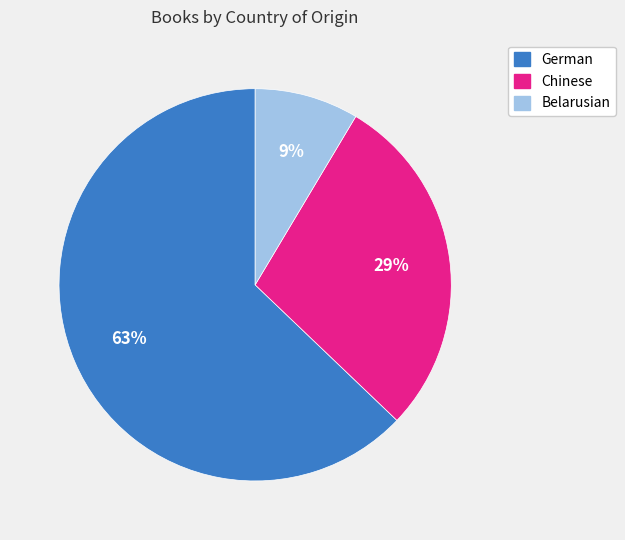

Which slice is the smallest?

Belarusian